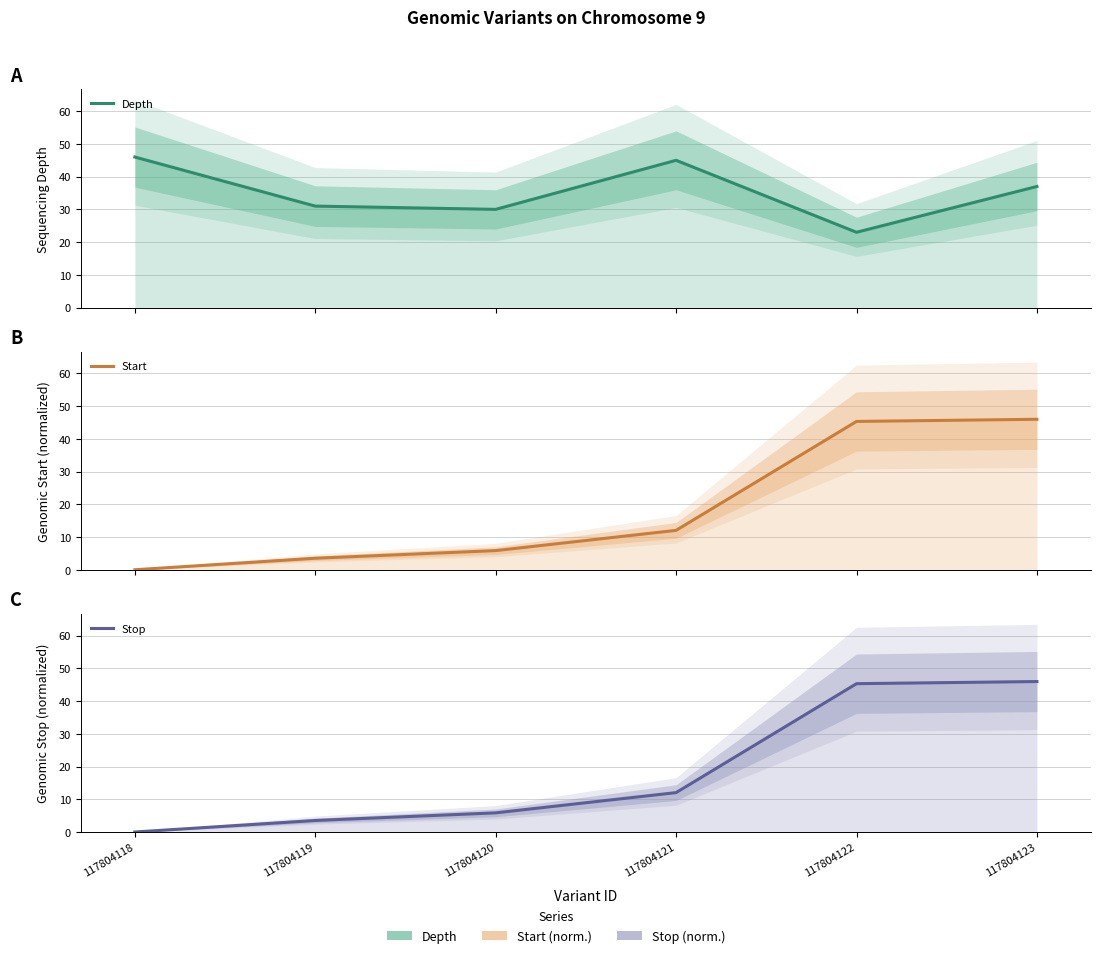

Where is Start nearest to the value 23?

117804121